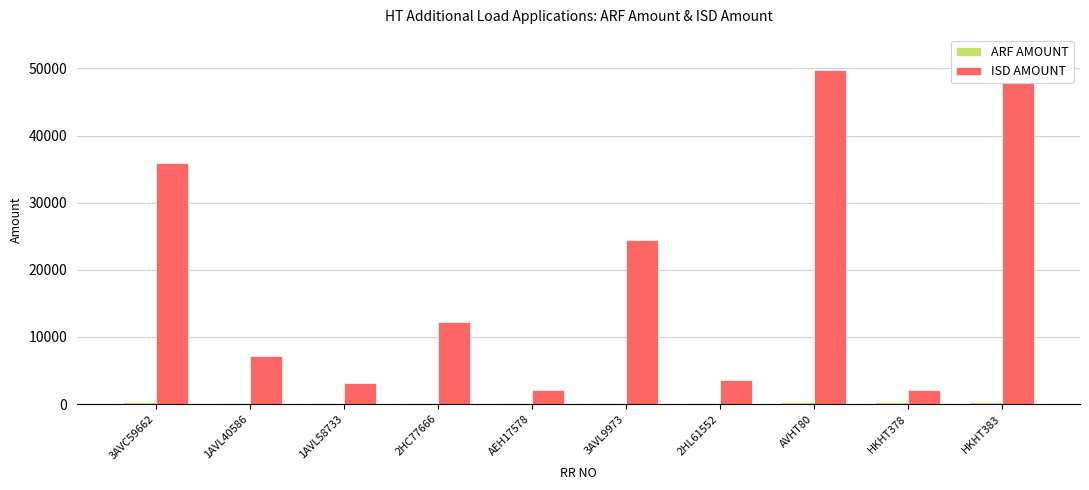

What is the sum of all ISD AMOUNT values?

192915